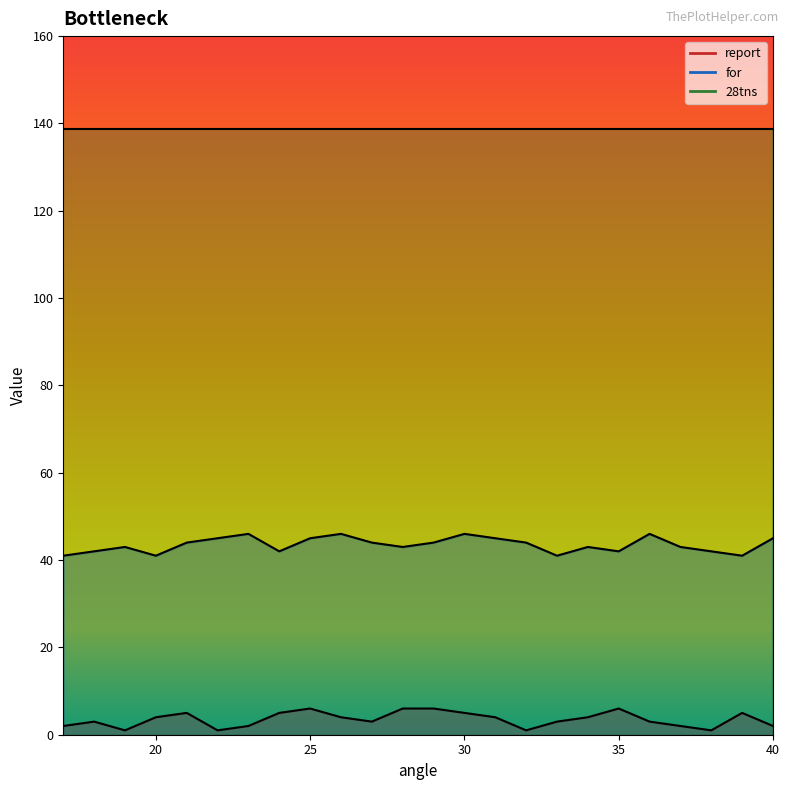

What is the minimum value shown in the chart?

1